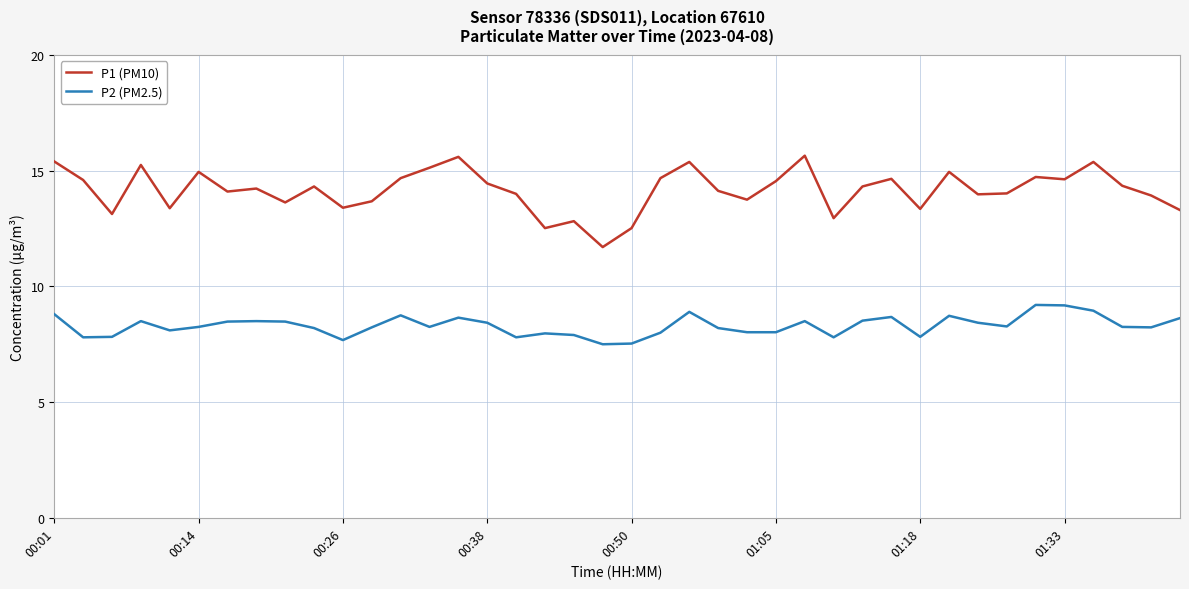

What is the greatest value displayed?

15.7